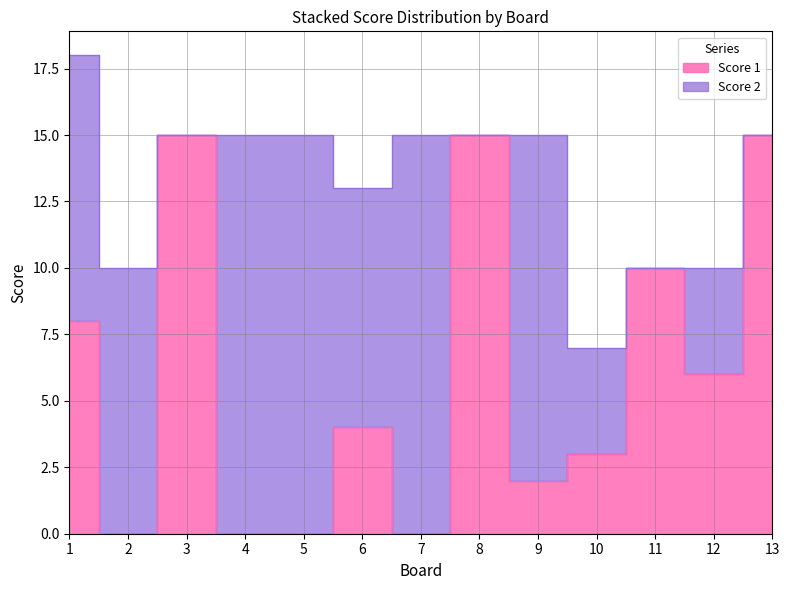

Reading left to right, list all the values displayed in this chart.

1=8	2=0	3=15	4=0	5=0	6=4	7=0	8=15	9=2	10=3	11=10	12=6	13=15